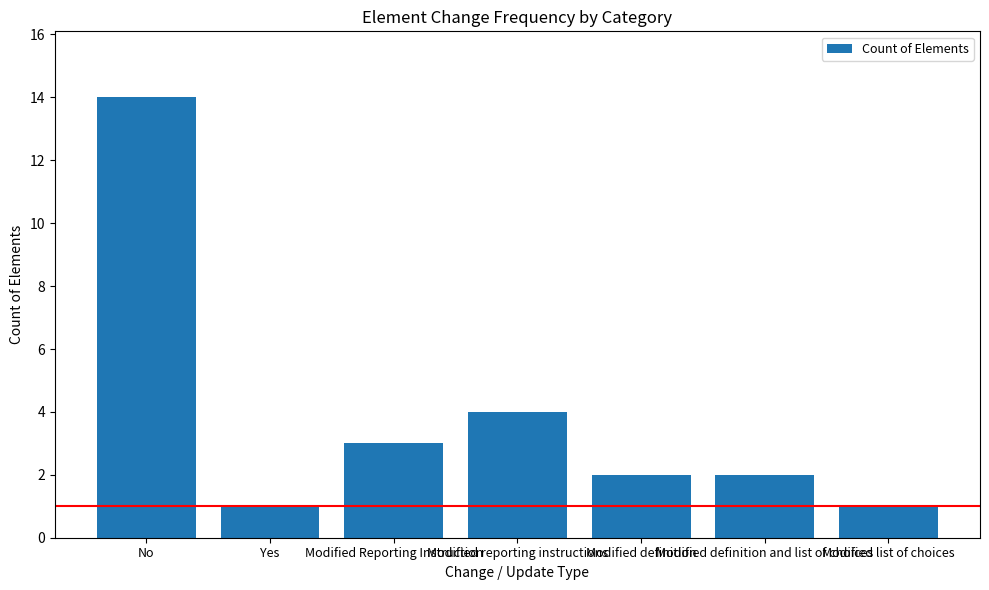

Approximately how many times larger is the value at Modified Reporting Instruction compared to No?

0.2